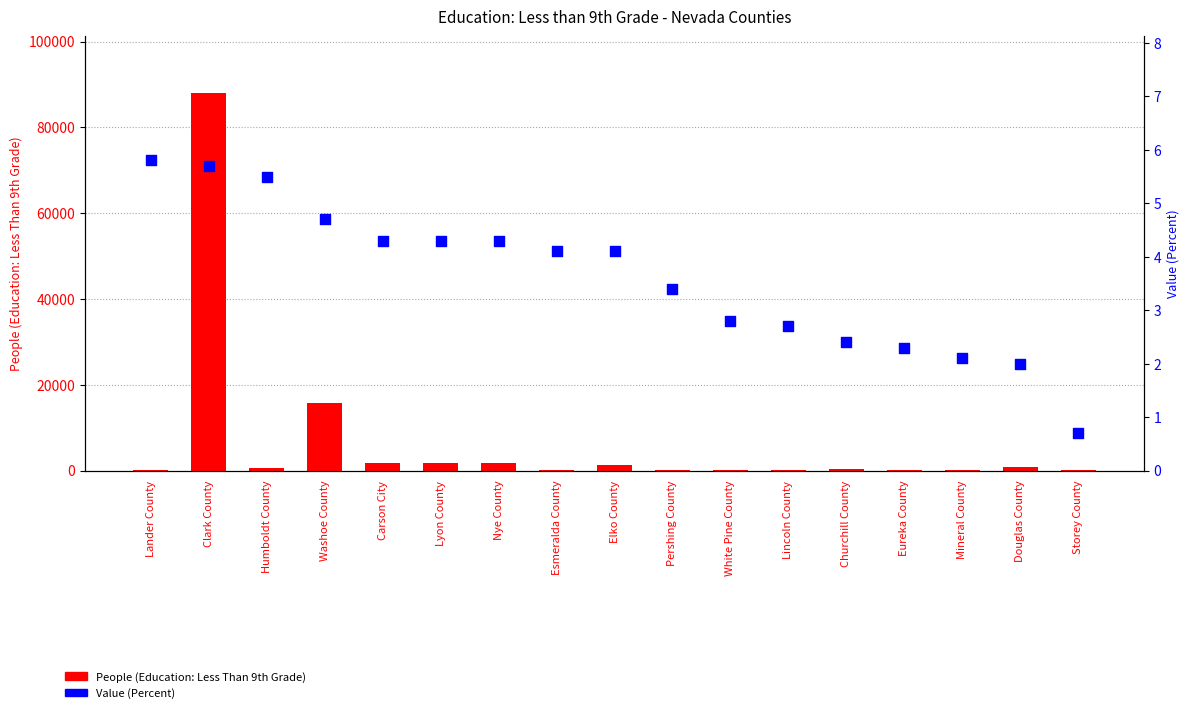

Which series has the largest Y range (max minus min)?

People (Education: Less Than 9th Grade)